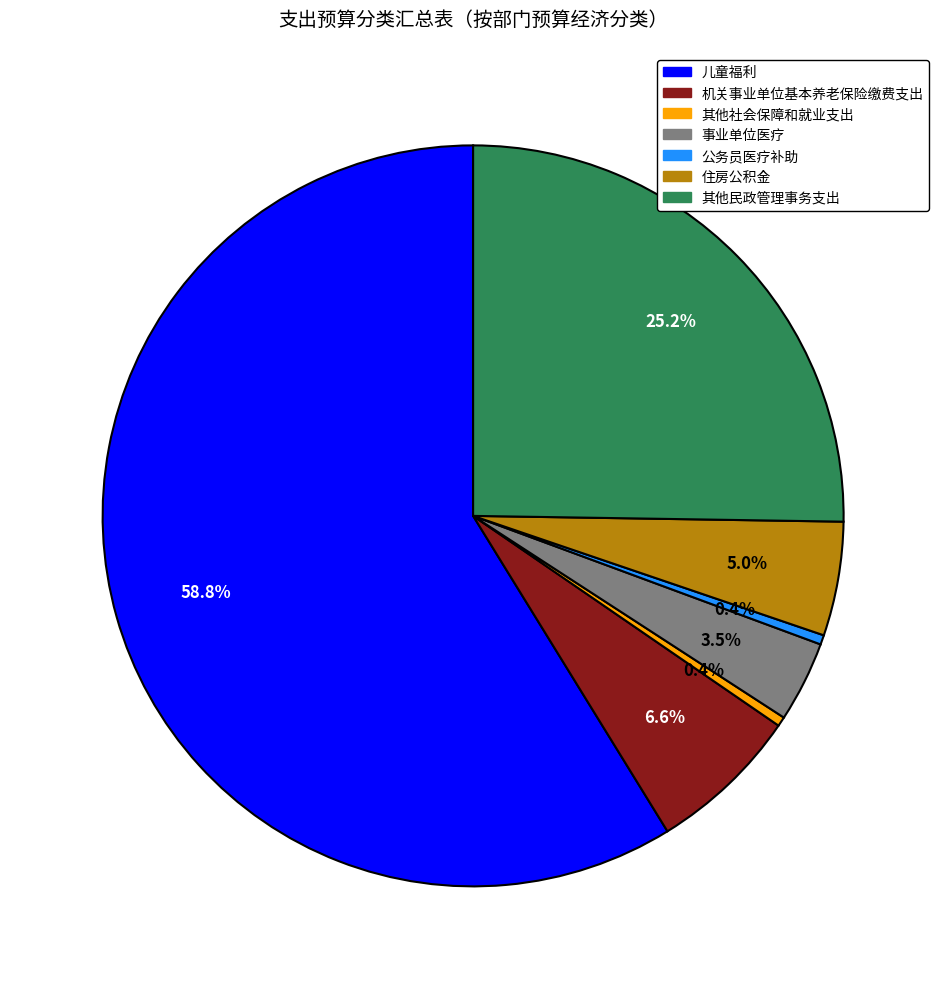

What is the majority slice?

儿童福利